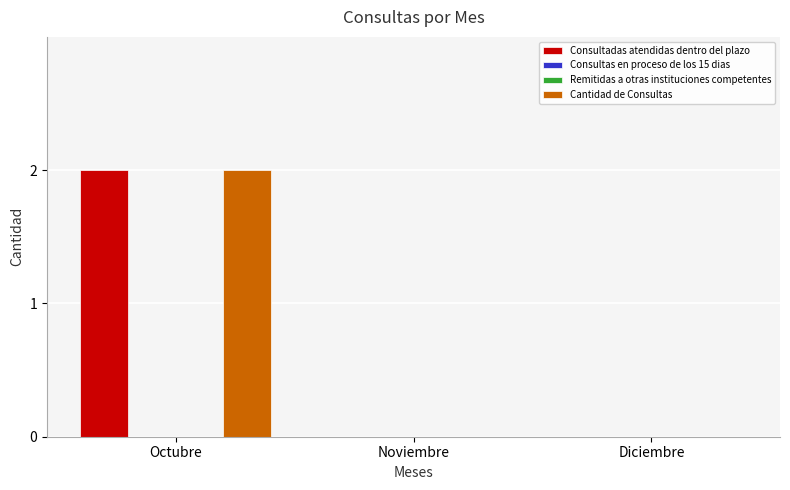

True or false: Consultas en proceso de los 15 dias has a value of 0 at Octubre.

True